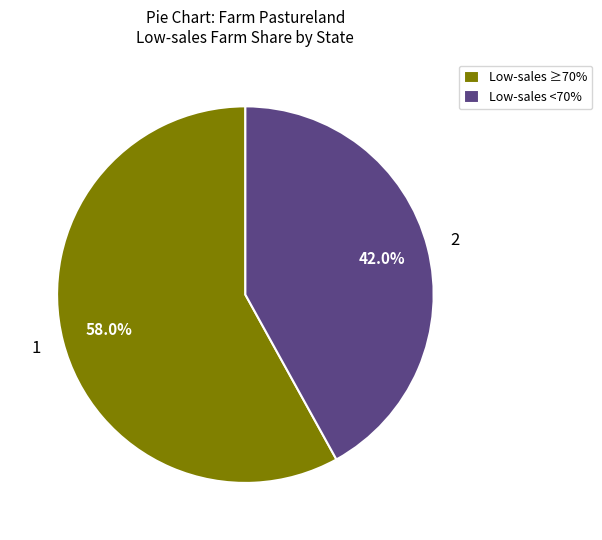

How many segments does this pie chart have?

2